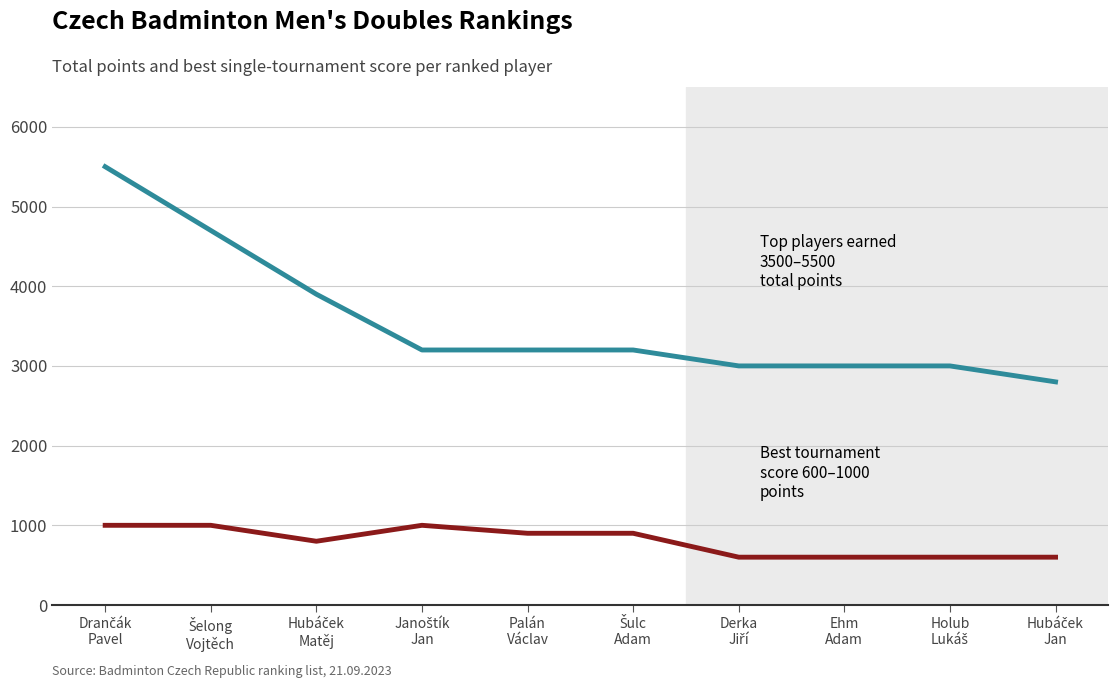

What is the maximum value shown in the chart?

5500